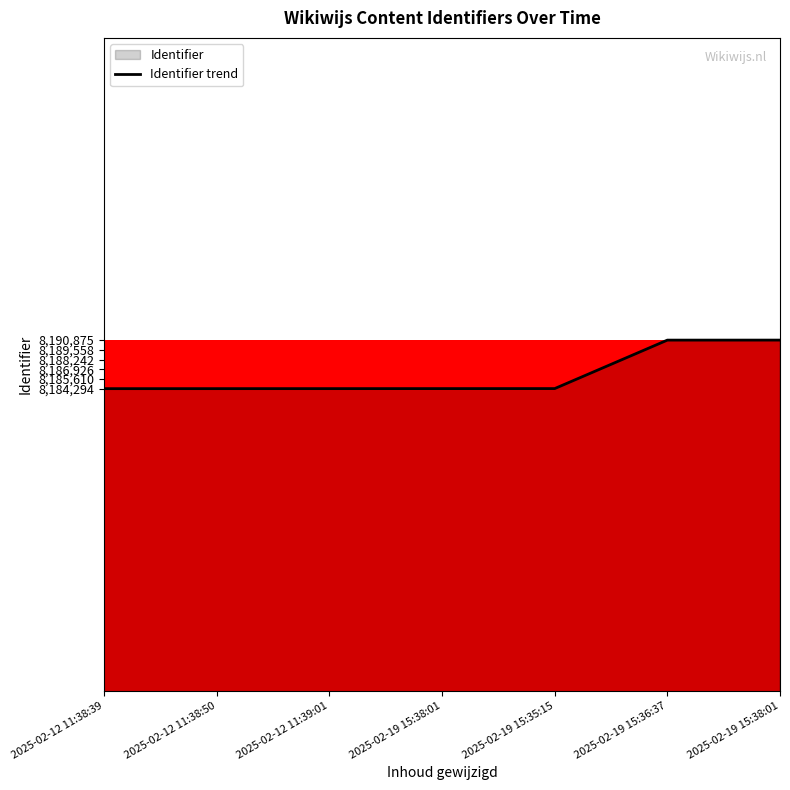

The value at 2025-02-19 15:36:37 is 12284910. True or false?

False